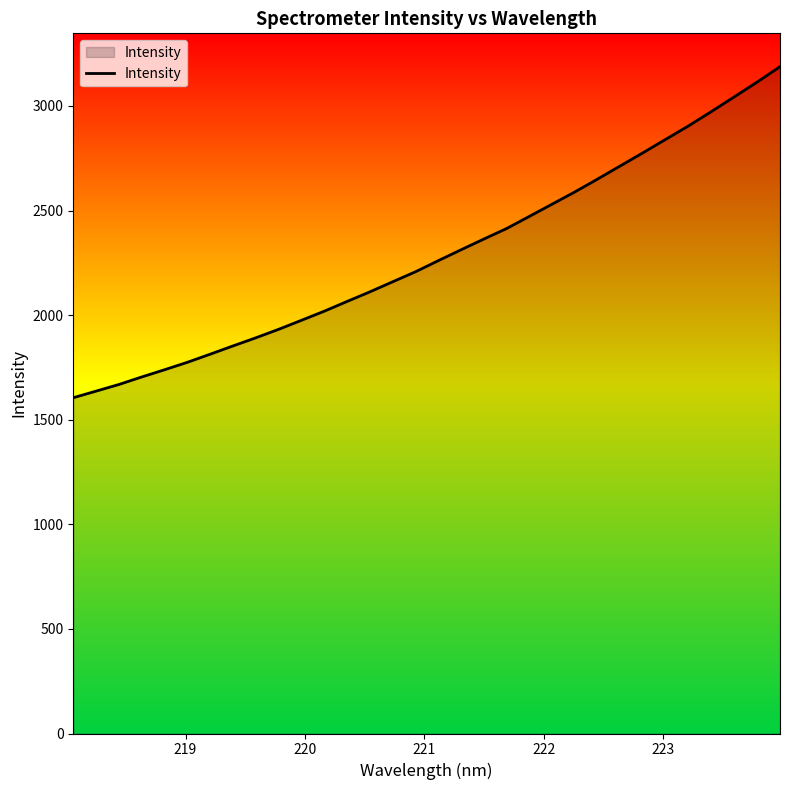

What is the maximum value shown in the chart?

3187.8